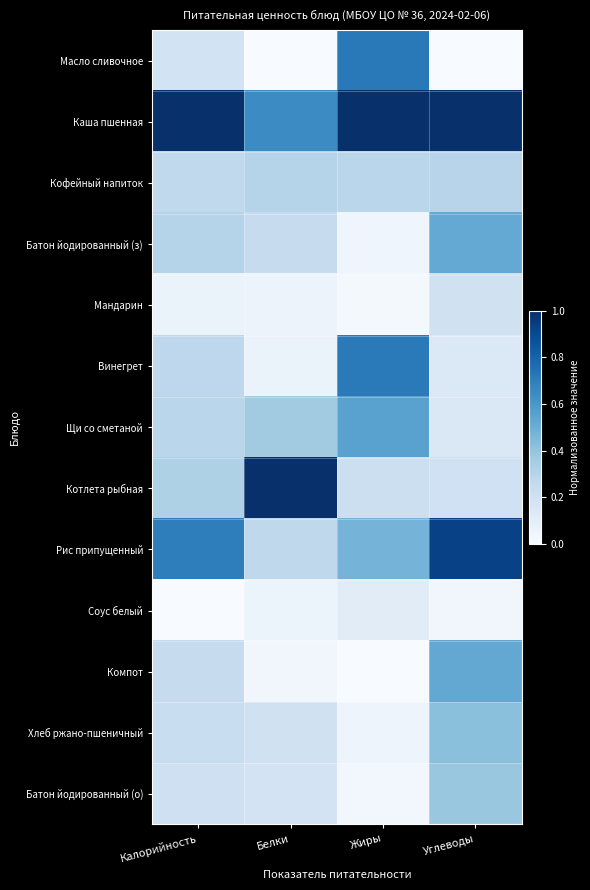

Which series has the largest range (max minus min)?

Котлета рыбная